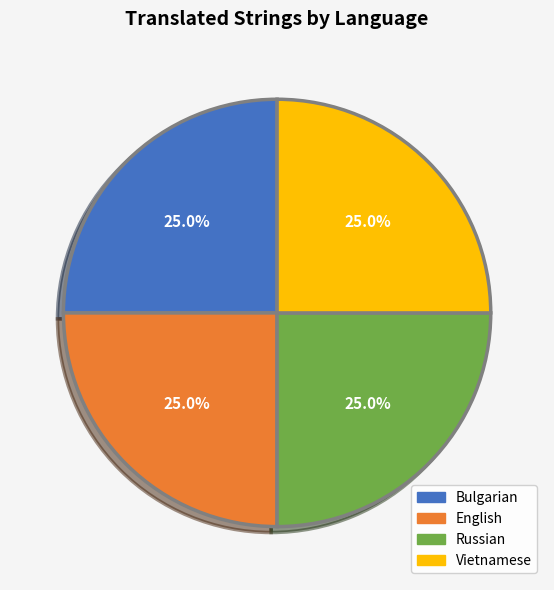

Is there any slice that represents more than half of the pie?

No